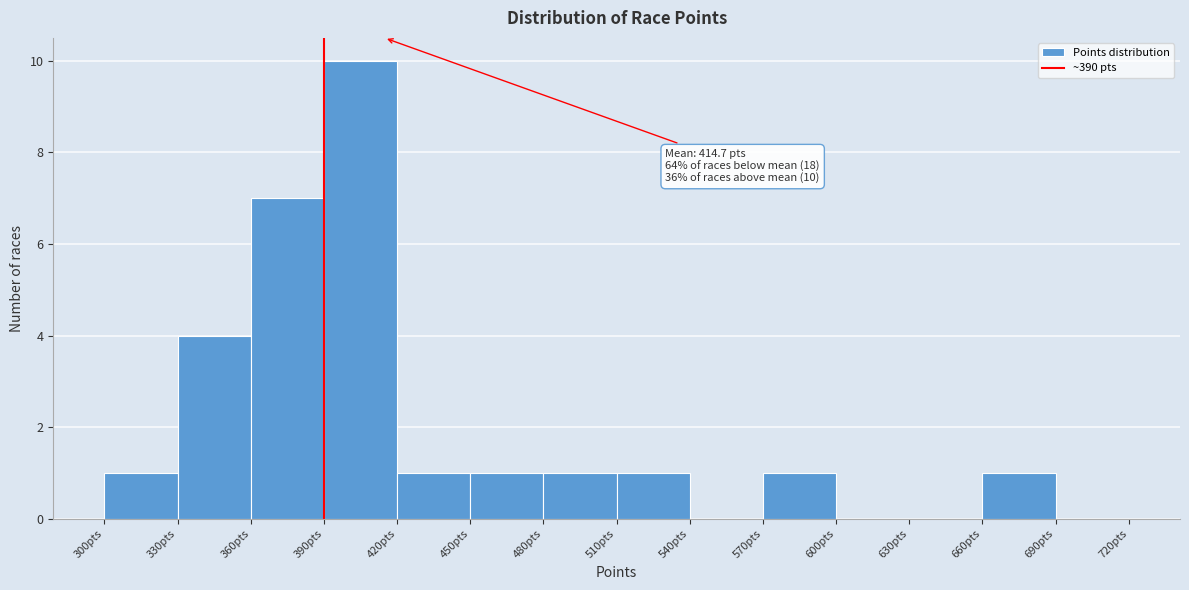

Which range on the x-axis has the tallest bar?

390 to 420